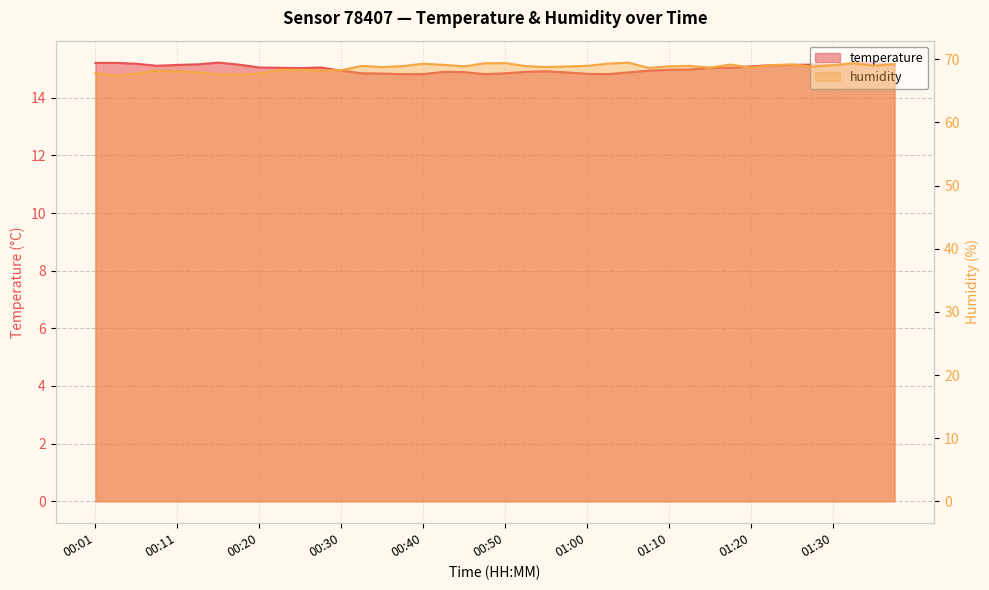

At which label does humidity first exceed 68?

00:08